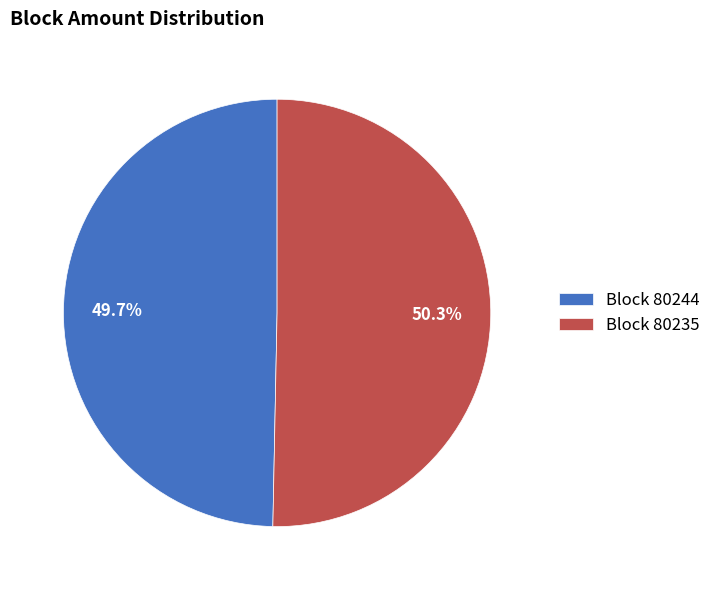

Which slice is the largest?

Block 80235